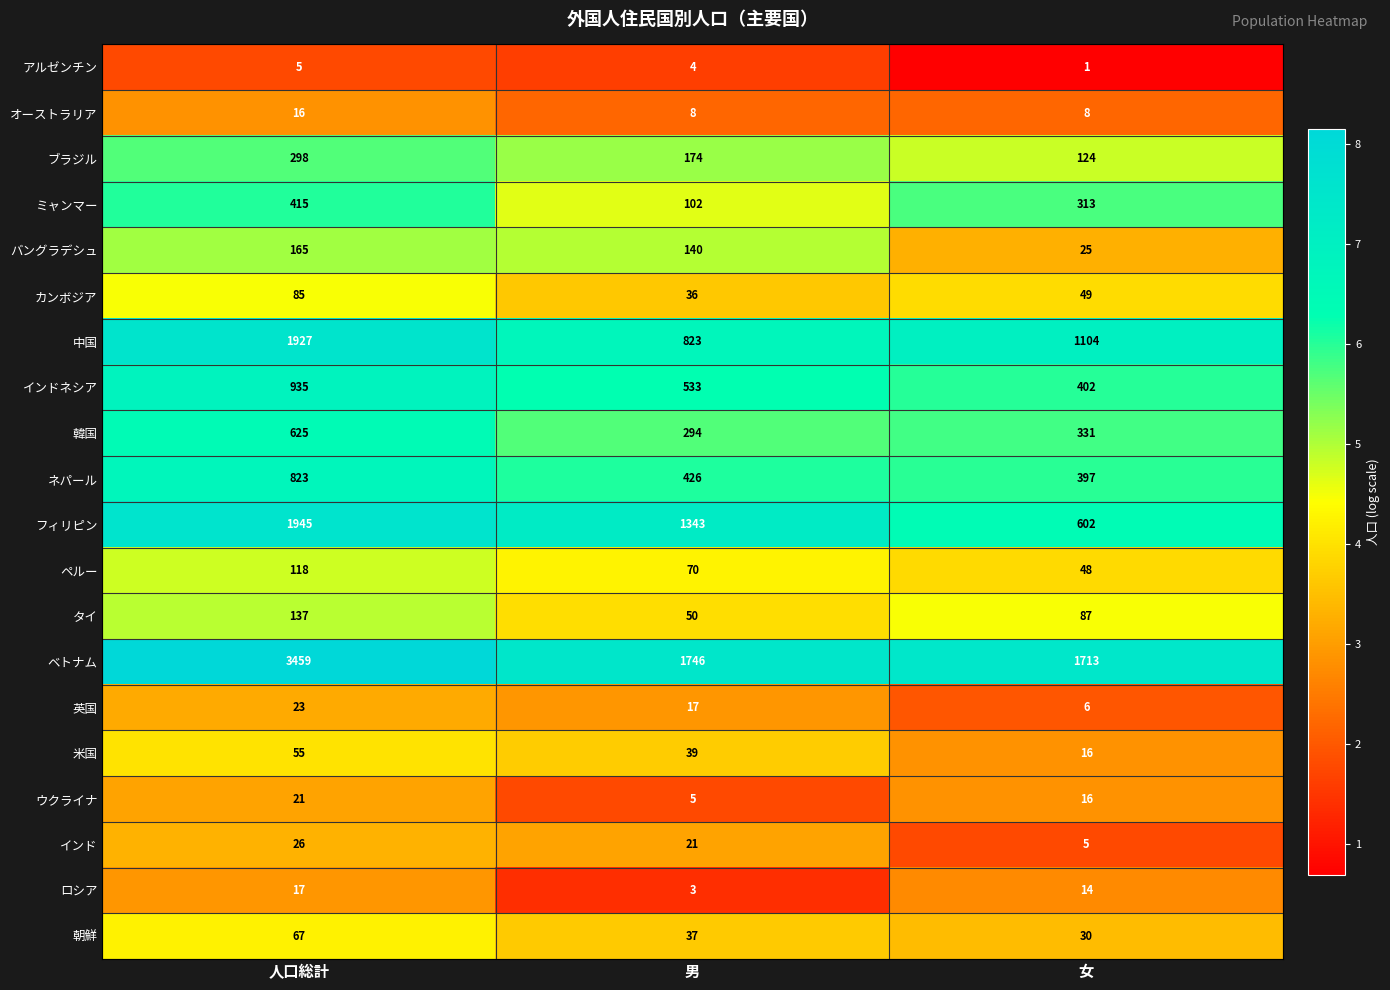

List the series in order of their peak value, highest first.

ベトナム, フィリピン, 中国, インドネシア, ネパール, 韓国, ミャンマー, ブラジル, バングラデシュ, タイ, ペルー, カンボジア, 朝鮮, 米国, インド, 英国, ウクライナ, ロシア, オーストラリア, アルゼンチン